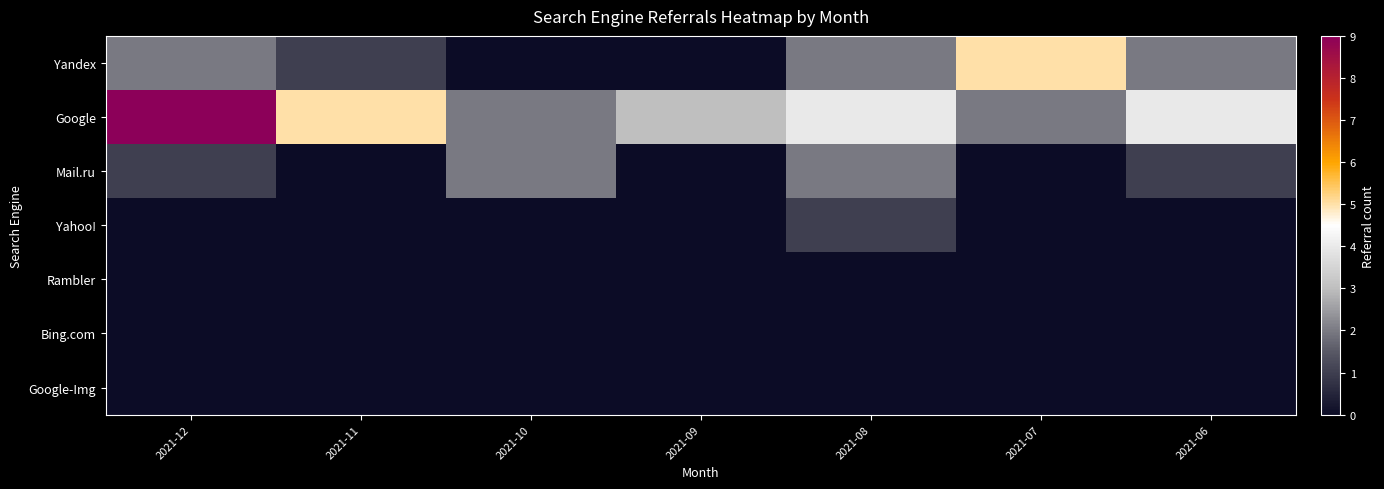

What is the difference between the highest and lowest values at 2021-07?

5